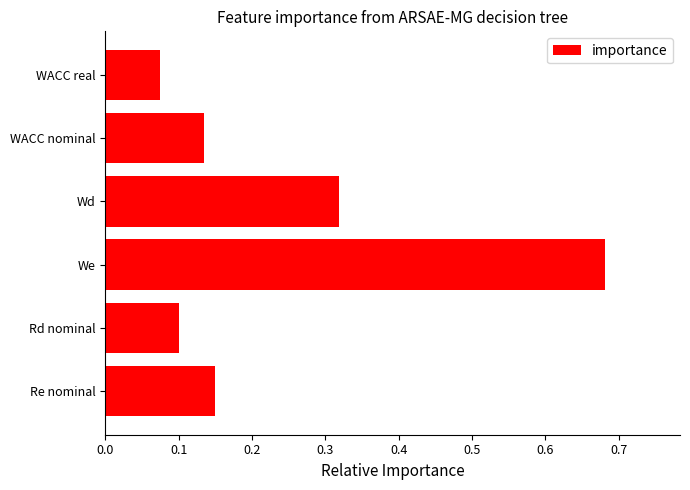

Between WACC nominal and We, which is larger?

We